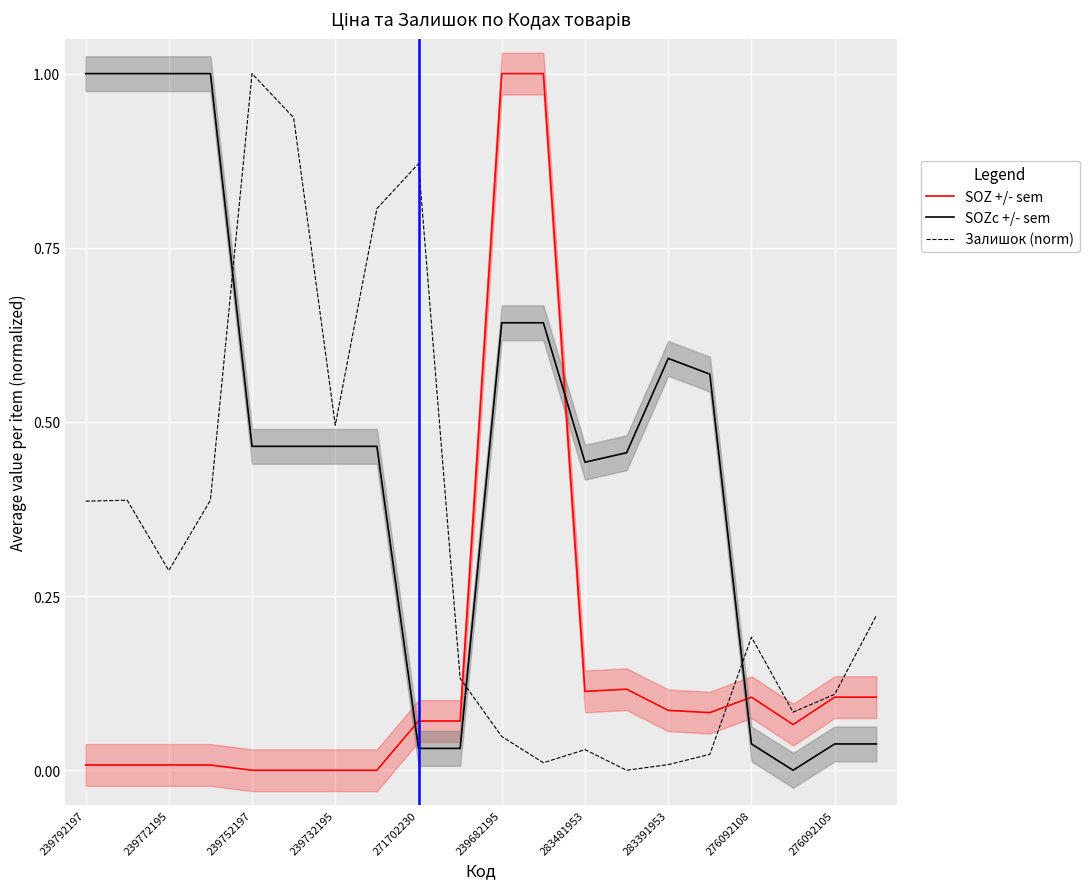

List the series in order of their overall mean, lowest first.

SOZ +/- sem, Залишок (norm), SOZc +/- sem